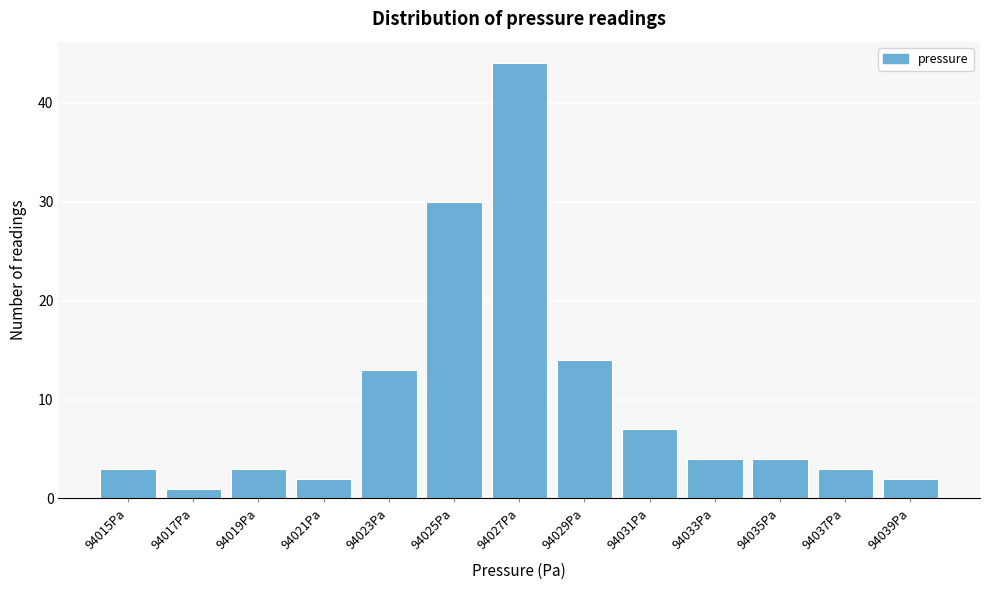

Reading left to right, what are all the values shown in this chart?

3	1	3	2	13	30	44	14	7	4	4	3	2